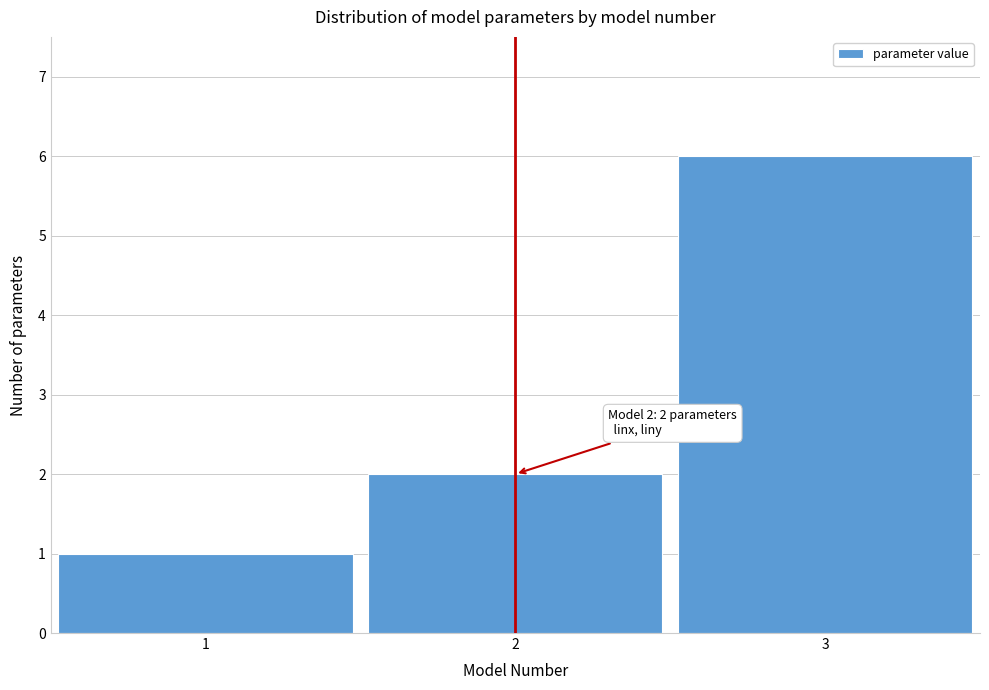

Reading left to right, transcribe all the data shown in this chart.

1=1	2=2	3=6